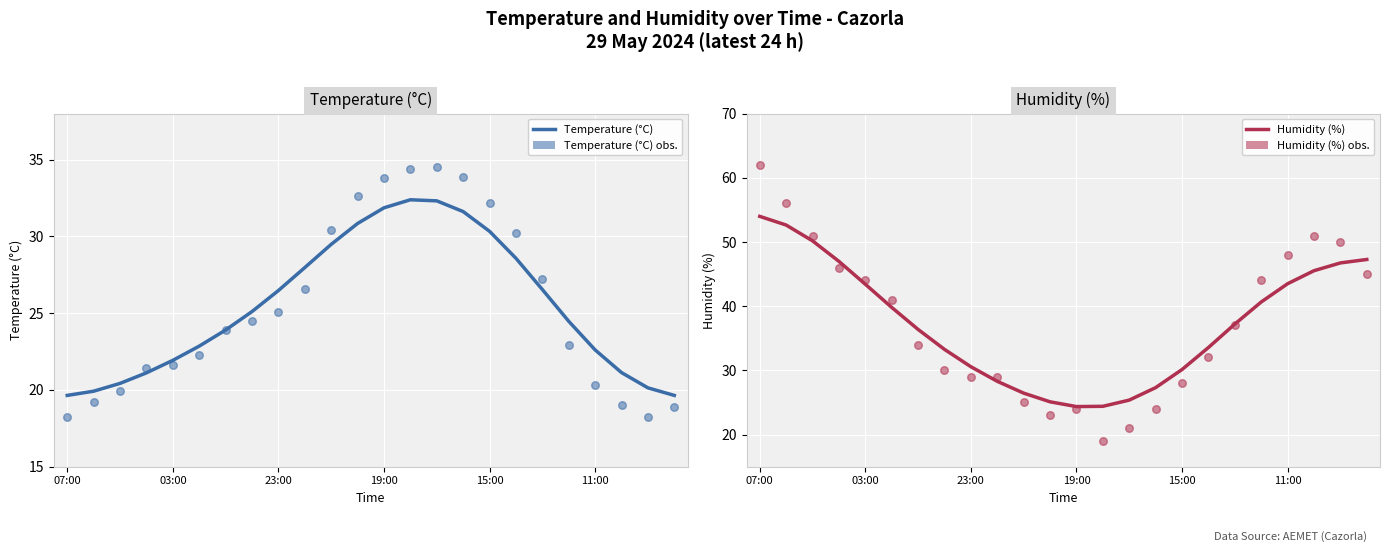

At how many categories does at least one series exceed 39?

11